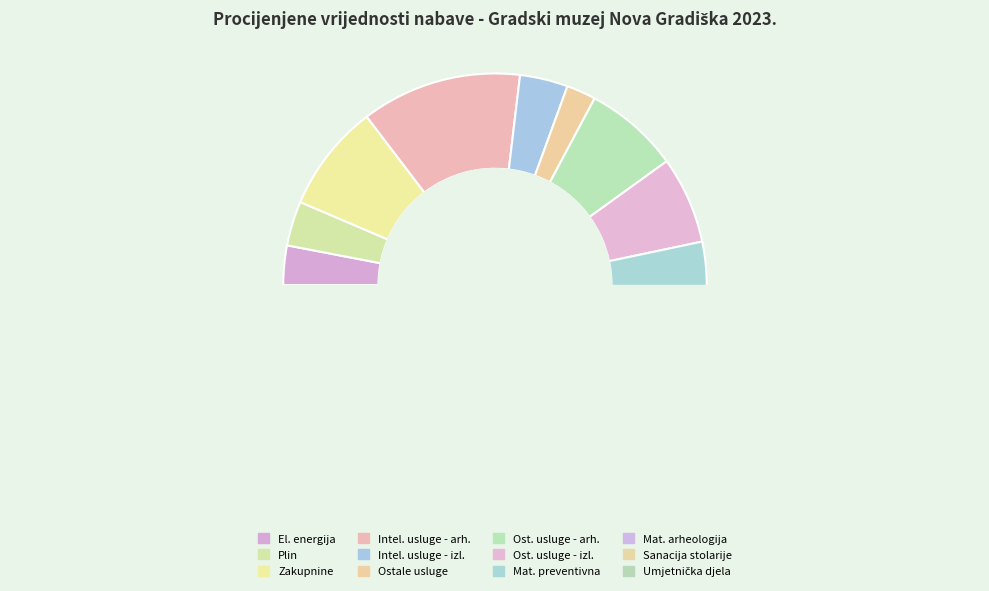

Approximately how many times larger is the value at Intelektualne i osobne usluge - arheologija compared to Ostale usluge - arheologija?

1.7